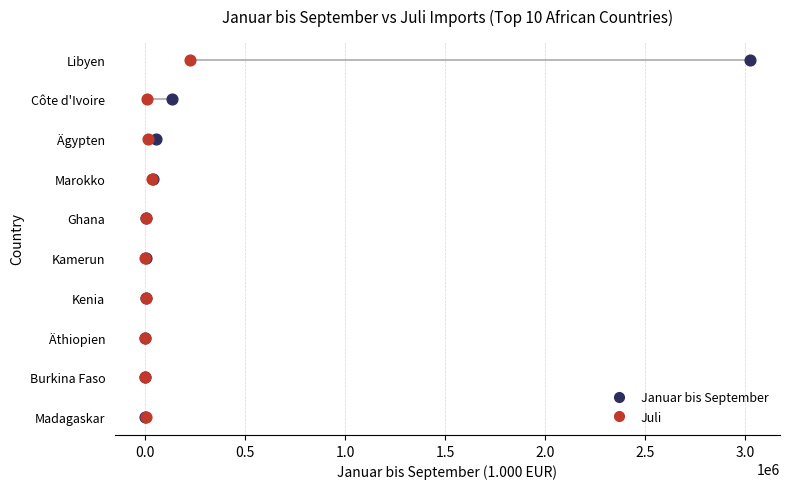

What are all the series names shown in the legend?

Januar bis September, Juli